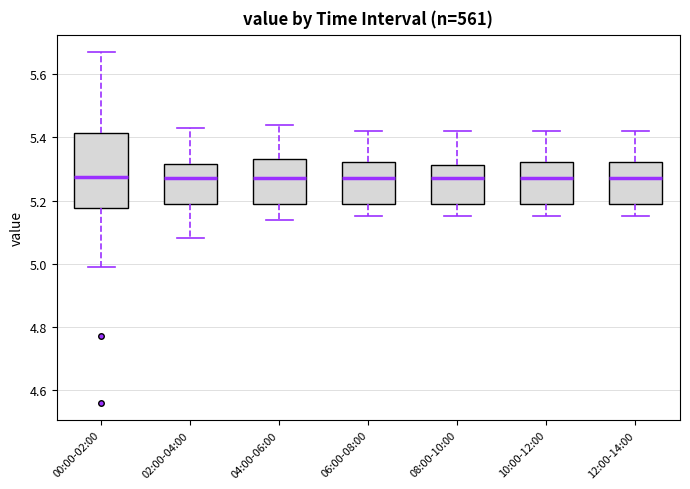

Comparing the boxes themselves (not the whiskers), which one is the tallest?

00:00-02:00